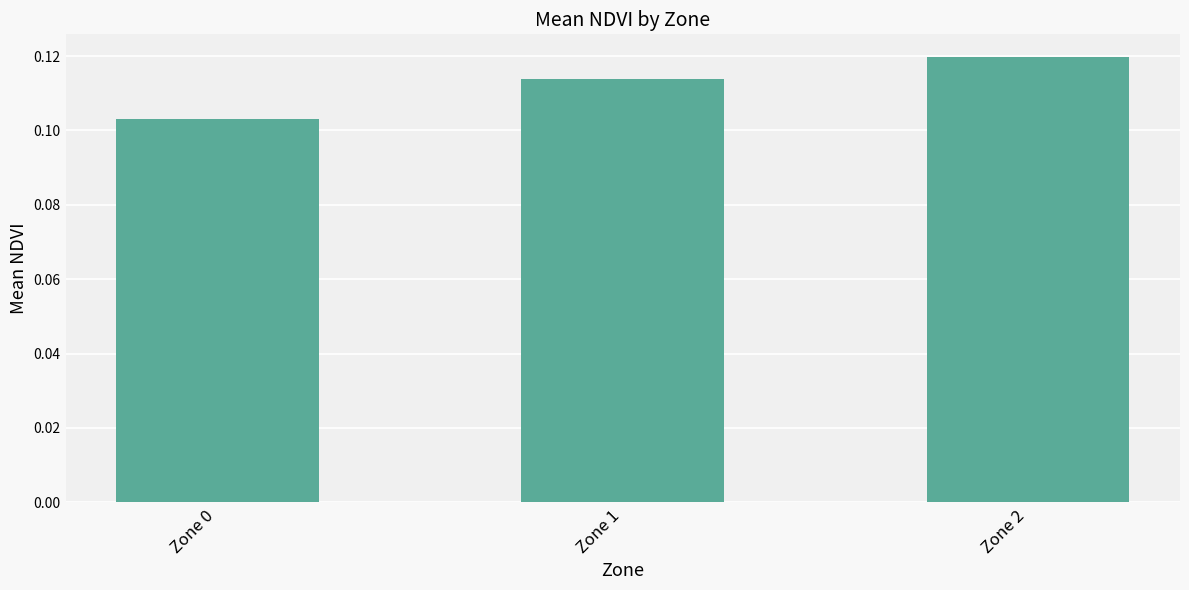

Which label corresponds to the largest value in the chart?

Zone 2